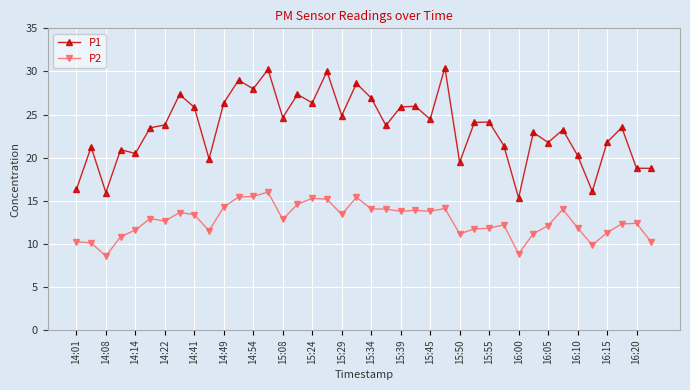

What is the smallest value displayed?

8.6